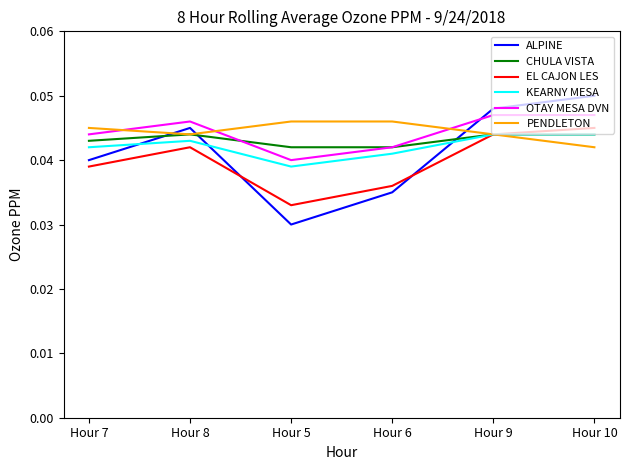

What are all the series names shown in the legend?

ALPINE, CHULA VISTA, EL CAJON LES, KEARNY MESA, OTAY MESA DVN, PENDLETON